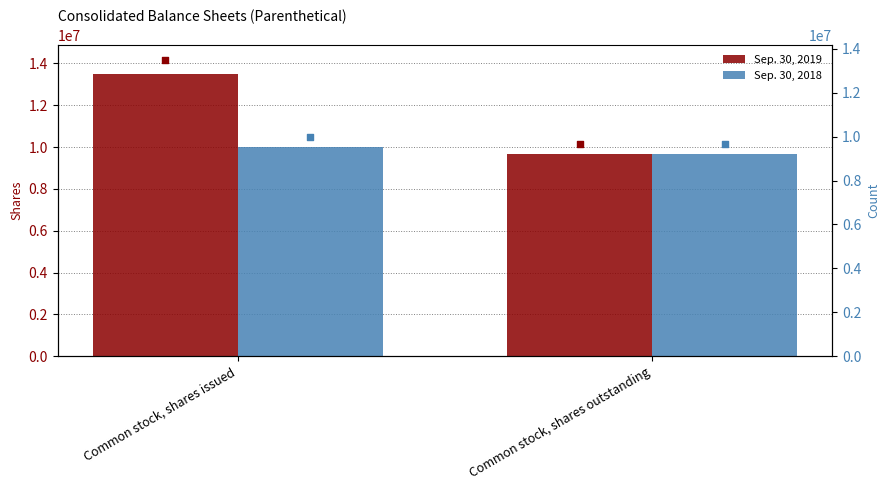

At which category is the sum across all series the highest?

Common stock, shares issued